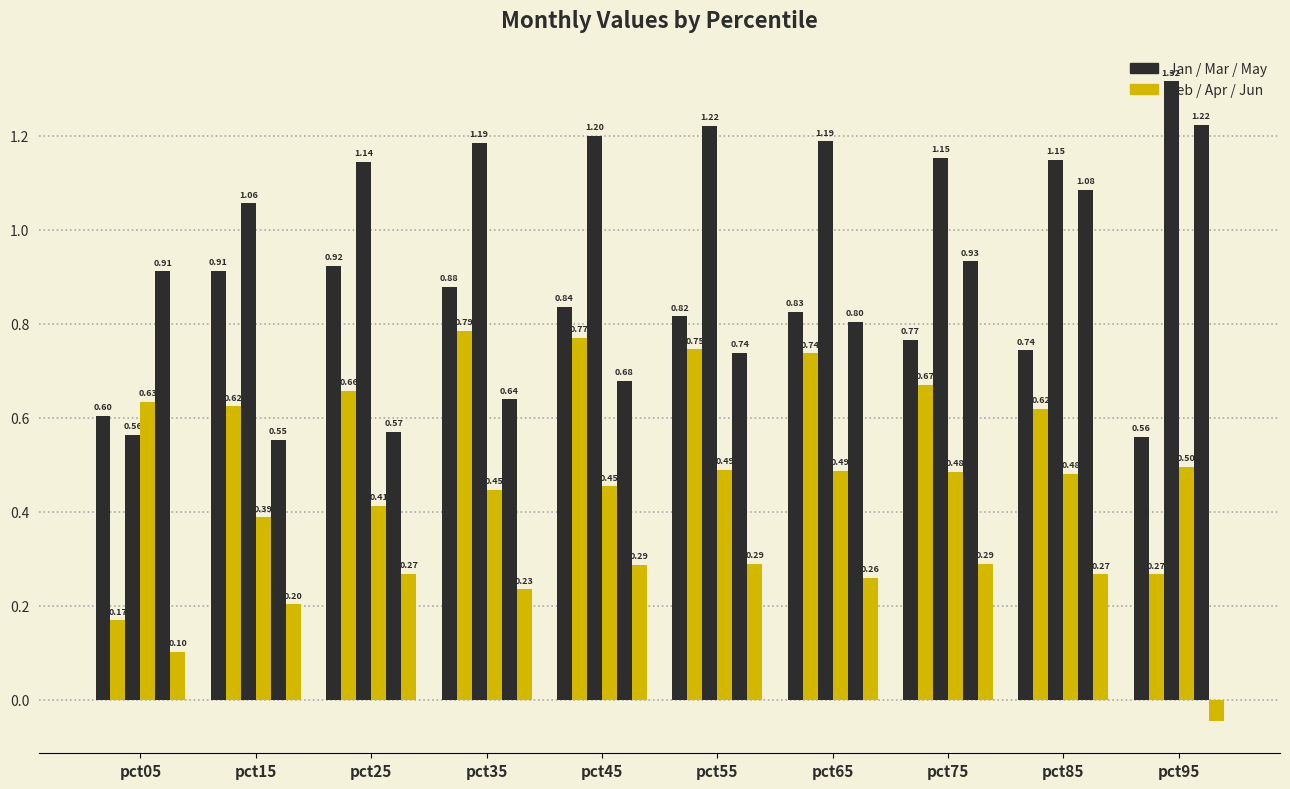

Reading left to right, extract all data points from this chart.

Jan: 0.6	0.9	0.9	0.9	0.8	0.8	0.8	0.8	0.7	0.6
Feb: 0.2	0.6	0.7	0.8	0.8	0.7	0.7	0.7	0.6	0.3
Mar: 0.6	1.1	1.1	1.2	1.2	1.2	1.2	1.2	1.1	1.3
Apr: 0.6	0.4	0.4	0.4	0.5	0.5	0.5	0.5	0.5	0.5
May: 0.9	0.6	0.6	0.6	0.7	0.7	0.8	0.9	1.1	1.2
Jun: 0.1	0.2	0.3	0.2	0.3	0.3	0.3	0.3	0.3	-0.0